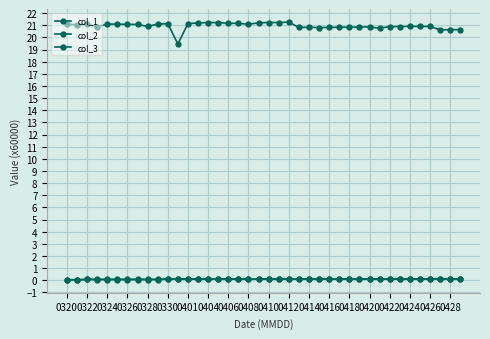

In col_1, how many points are higher than both neighbors (excluding endpoints)?

11